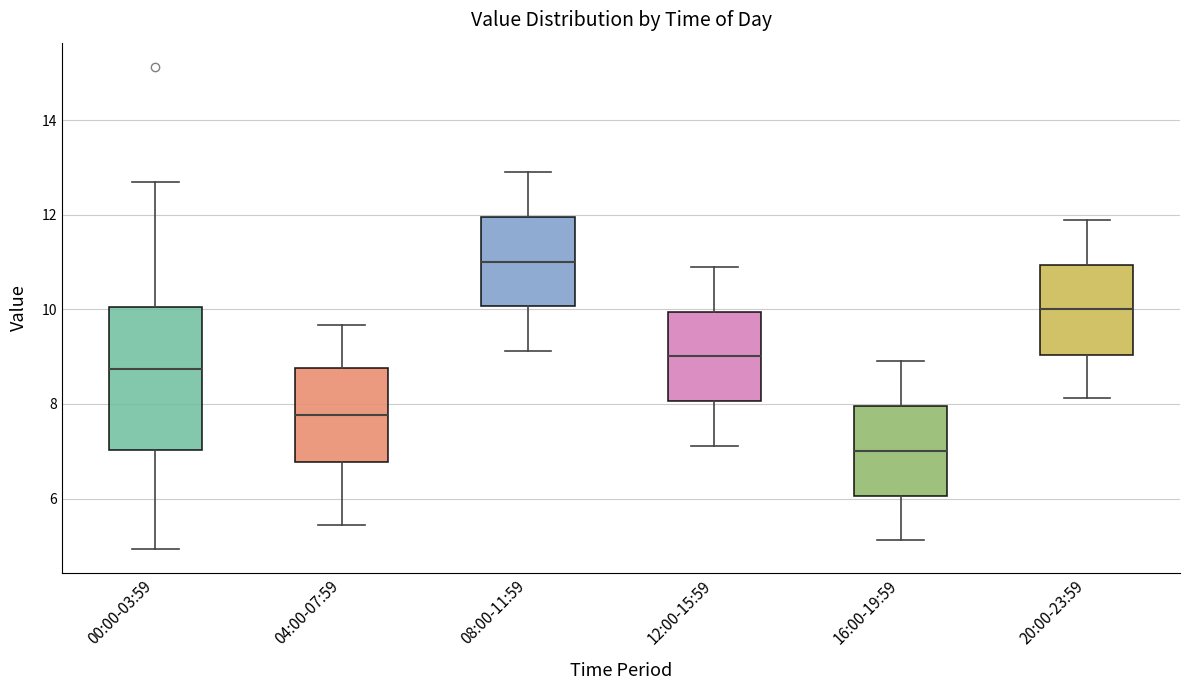

Which box's median line is the lowest?

16:00-19:59